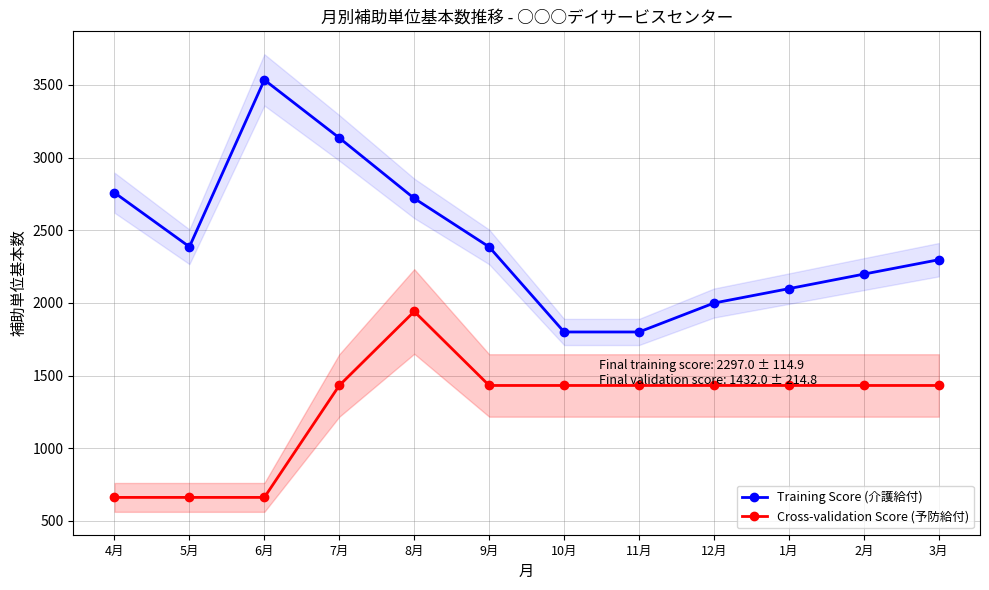

Does the chart have visible grid lines?

Yes